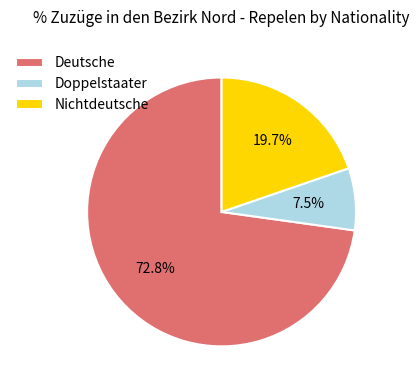

Which has a higher value, Nichtdeutsche or Doppelstaater?

Nichtdeutsche